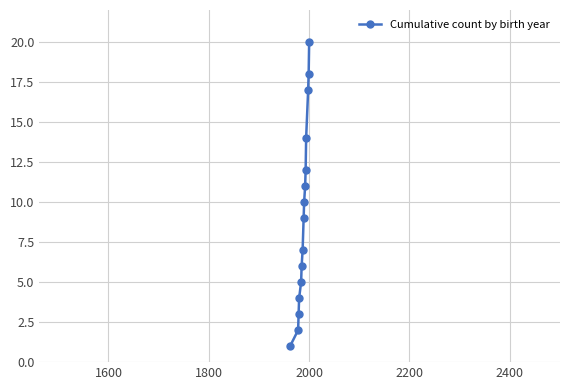

True or false: there are more than 0 points higher than both neighbors.

False